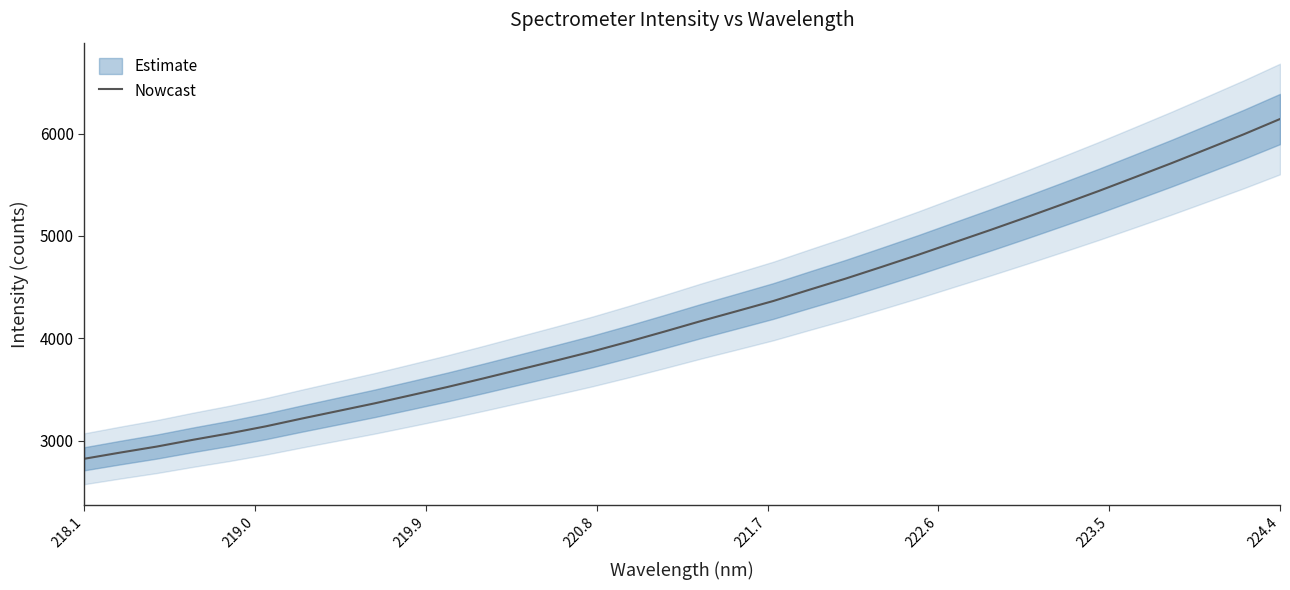

The Nowcast series shows 2822.8 at 218.1. True or false?

True